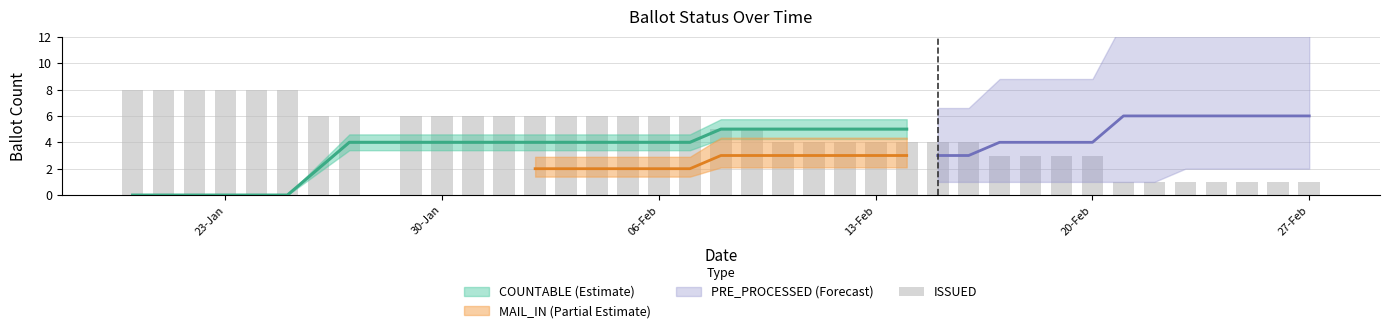

What is the greatest value displayed?

8